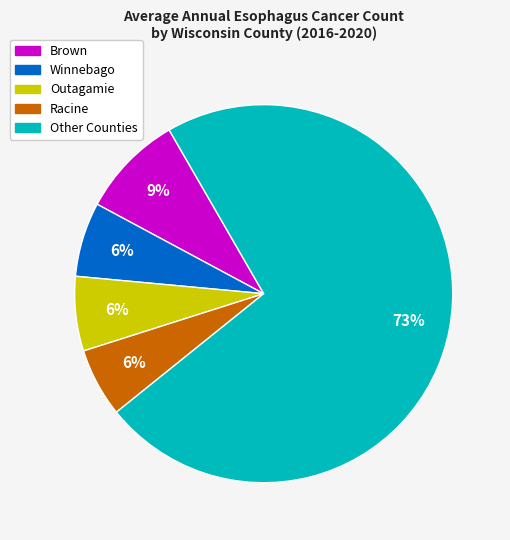

Does any single category account for the majority?

Yes